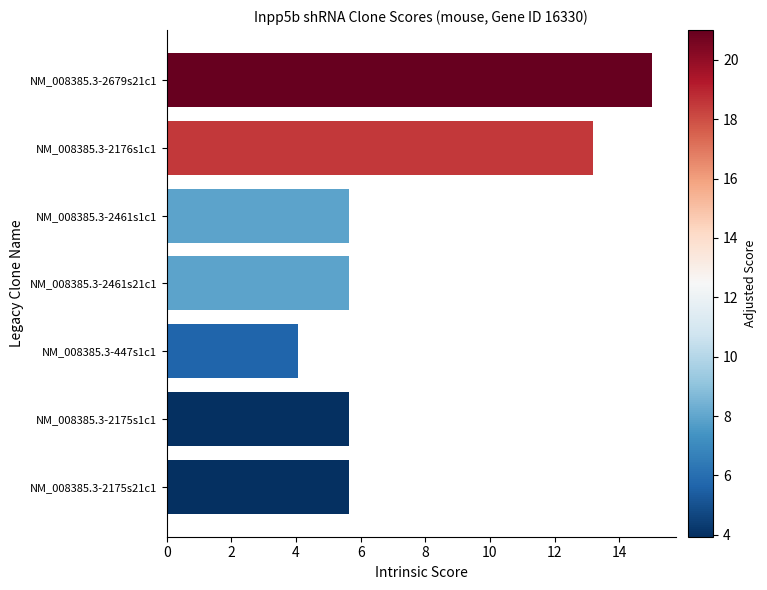

Between NM_008385.3-2679s21c1 and NM_008385.3-2461s21c1, which is larger?

NM_008385.3-2679s21c1